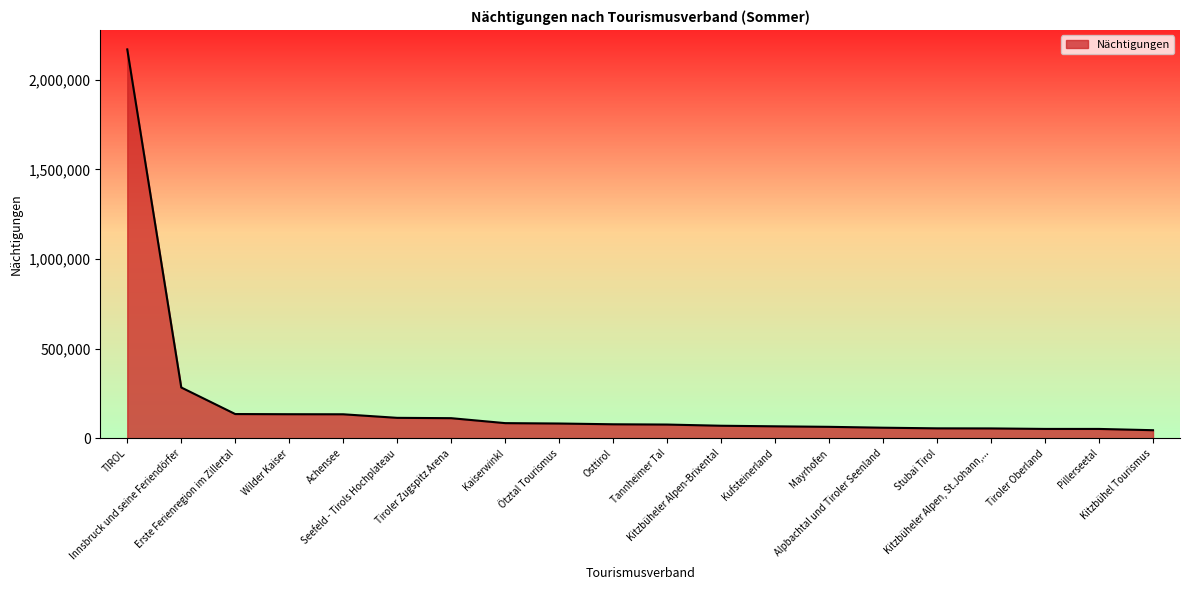

Rank the categories by value from lowest to highest.

Kitzbühel Tourismus, Pillerseetal, Tiroler Oberland, Kitzbüheler Alpen, St.Johann,..., Stubai Tirol, Alpbachtal und Tiroler Seenland, Mayrhofen, Kufsteinerland, Kitzbüheler Alpen-Brixental, Tannheimer Tal, Osttirol, Ötztal Tourismus, Kaiserwinkl, Tiroler Zugspitz Arena, Seefeld - Tirols Hochplateau, Achensee, Wilder Kaiser, Erste Ferienregion im Zillertal, Innsbruck und seine Feriendörfer, TIROL